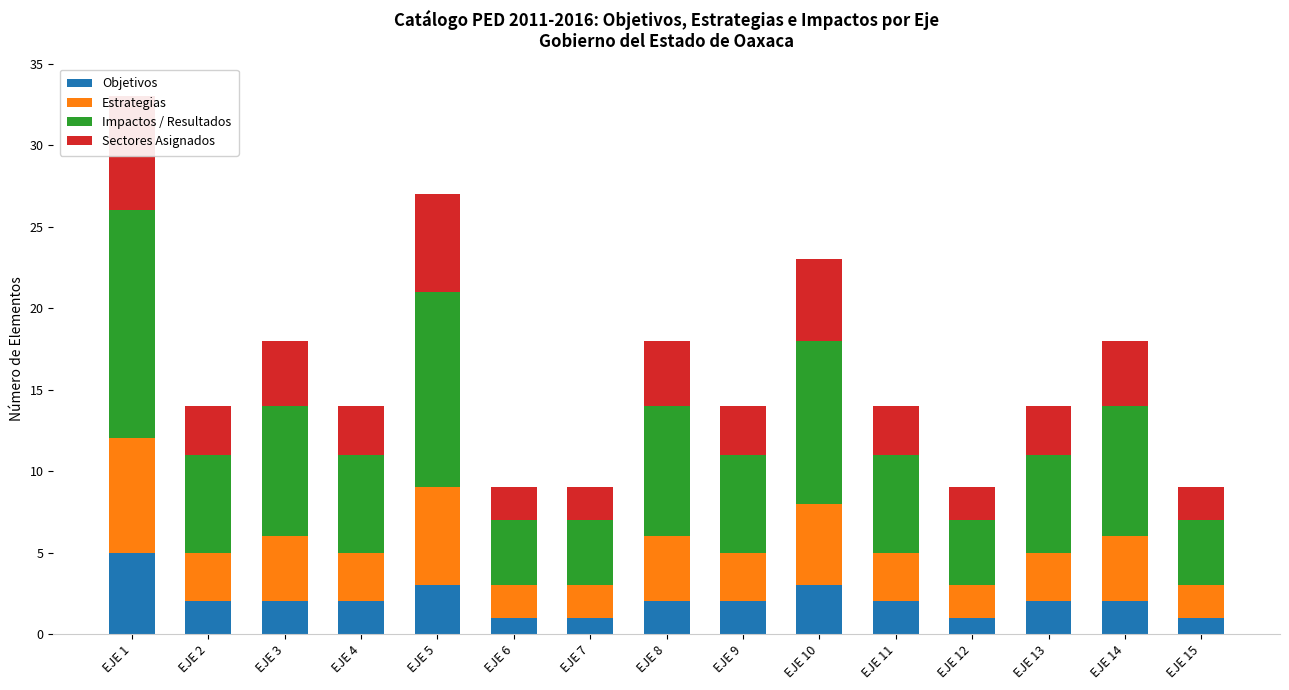

At how many categories does at least one series exceed 11?

2